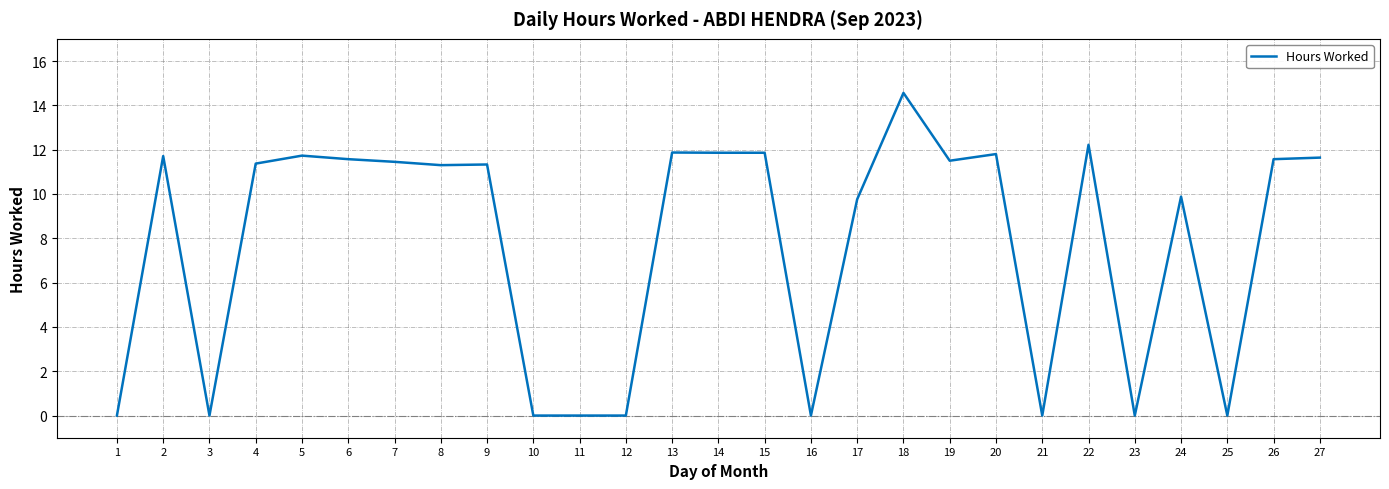

The value at 8 is 11.3. True or false?

True